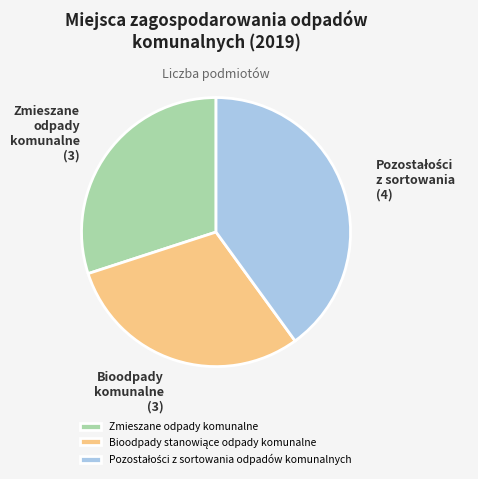

True or false: Zmieszane odpady komunalne accounts for 18% of the total.

False